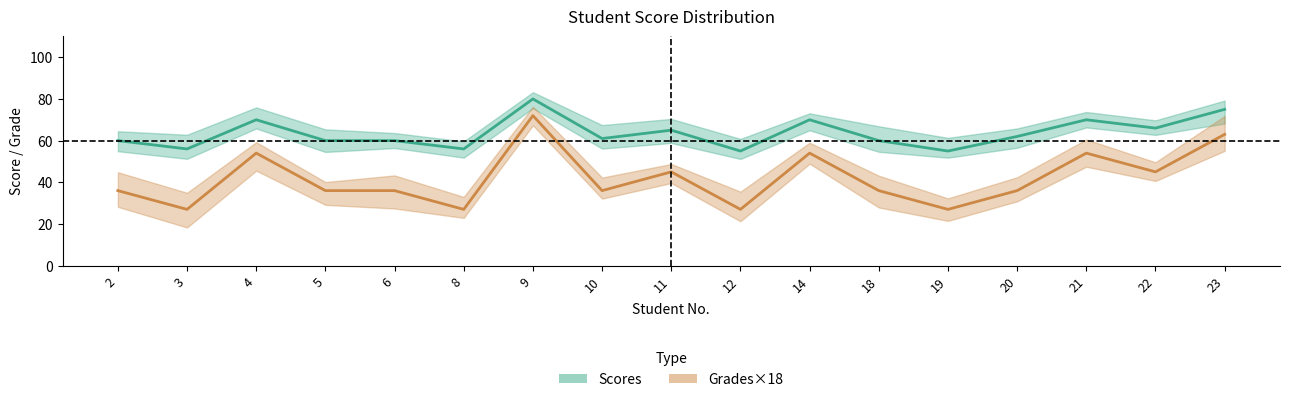

At which label is Scores closest to 67?

22